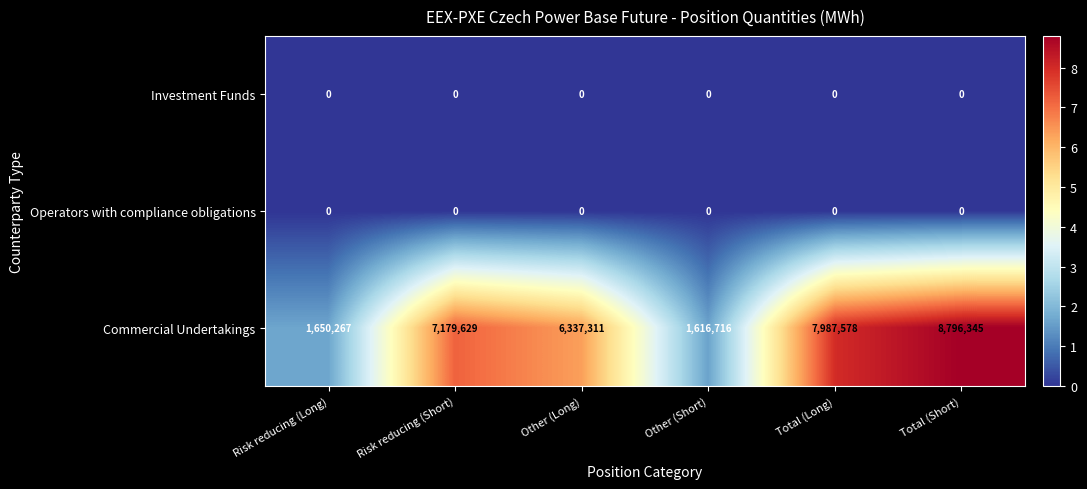

The Commercial Undertakings series shows 2855043 at Risk reducing (Long). True or false?

False